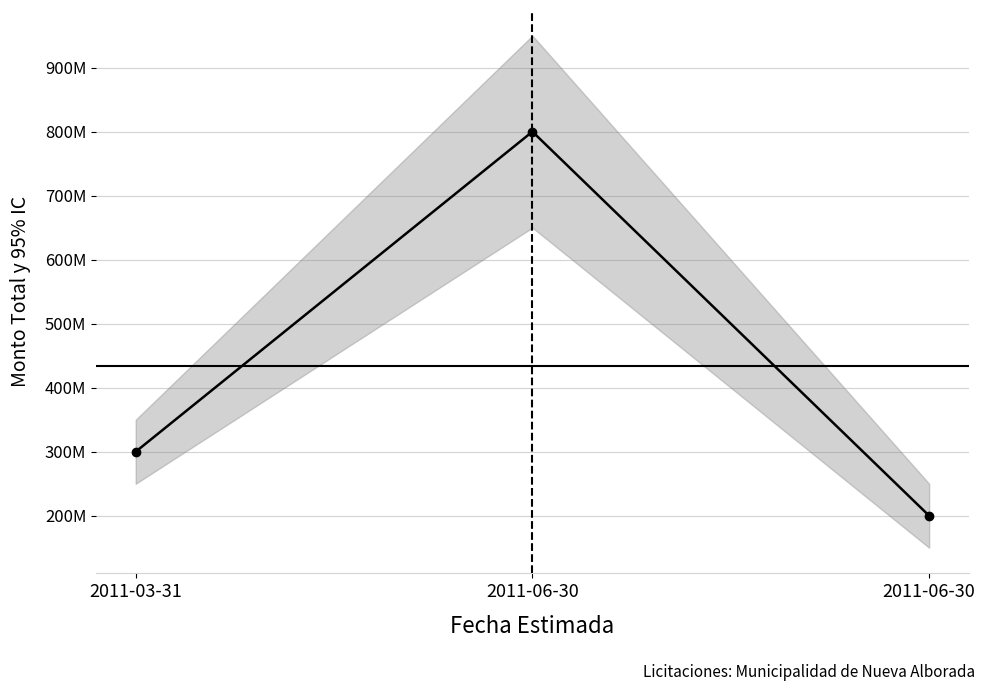

Is it true that the value at 2011-06-30 is 800000000?

True